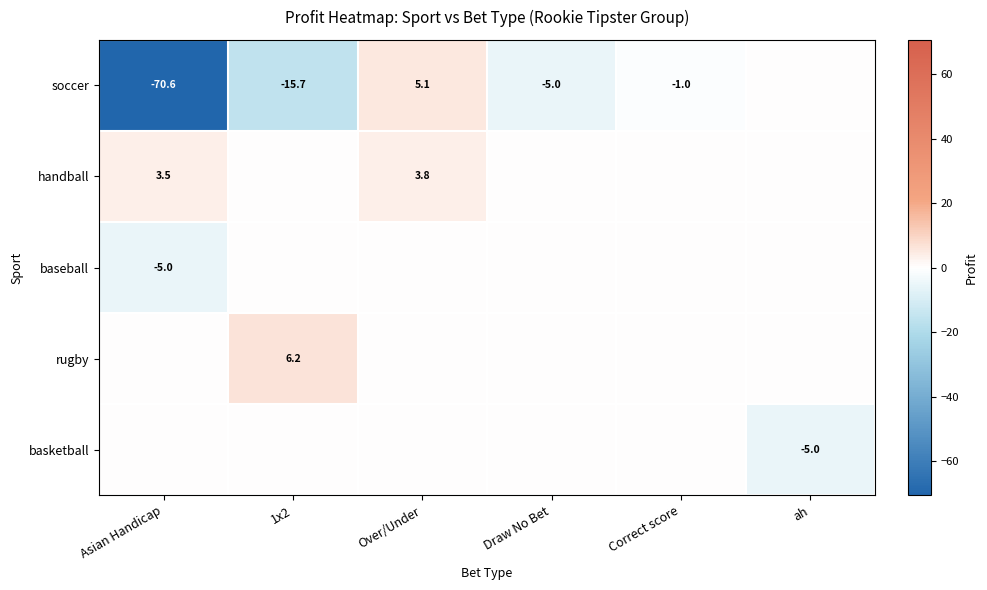

The value of handball at Asian Handicap is 3.5. True or false?

True